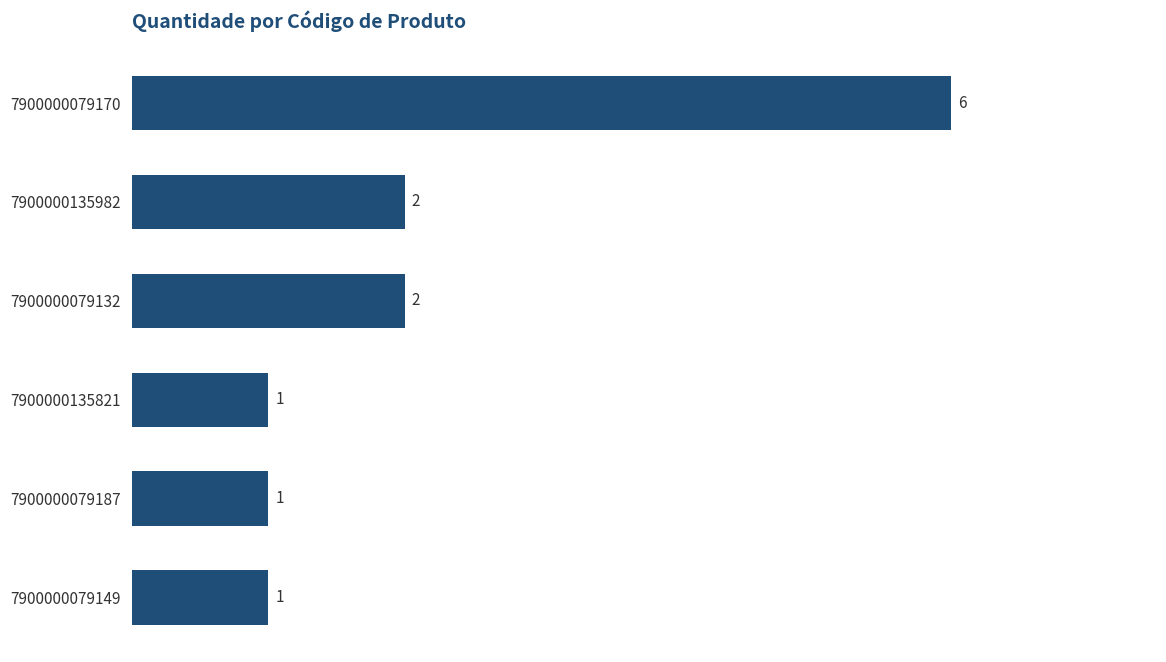

How many distinct data groups are displayed?

1